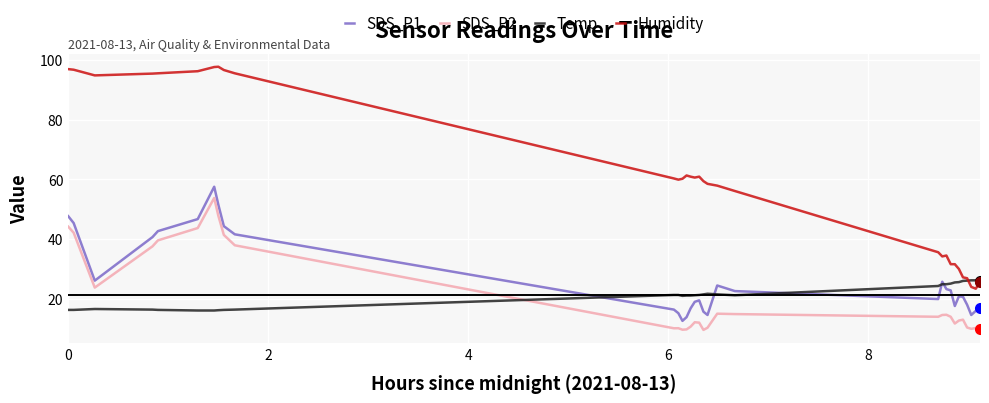

True or false: SDS_P2 and Humidity intersect in this chart.

False